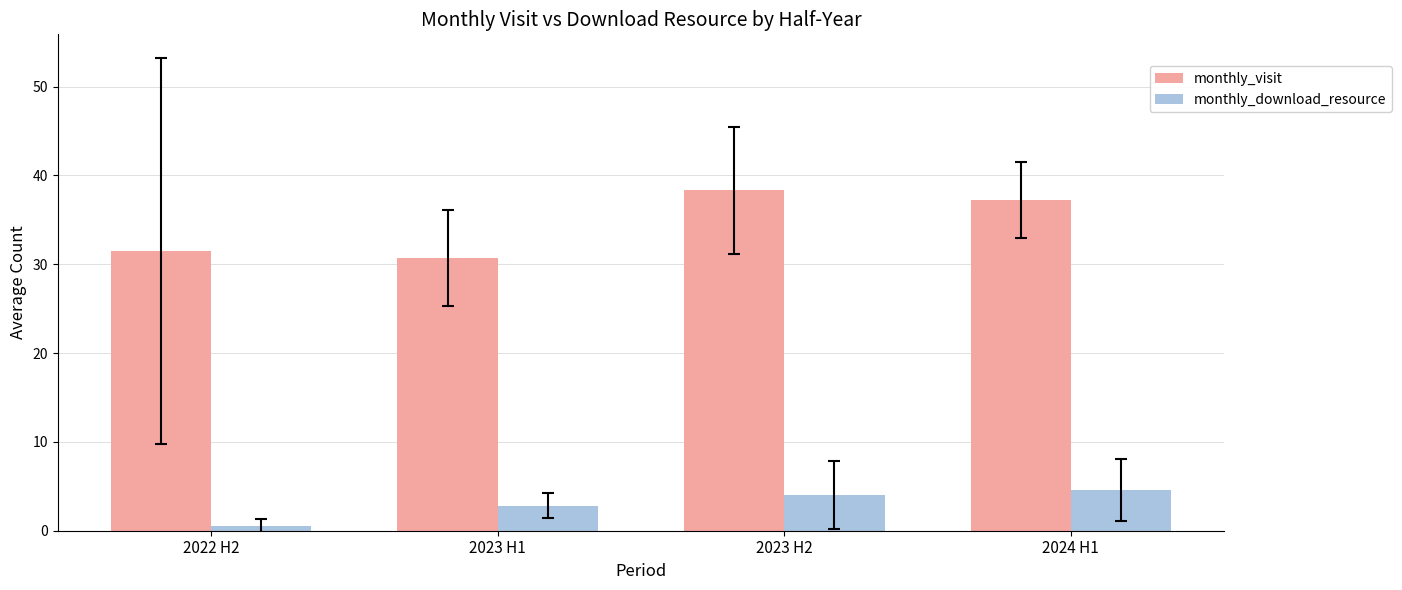

Where is monthly_visit nearest to the value 34?

2022 H2